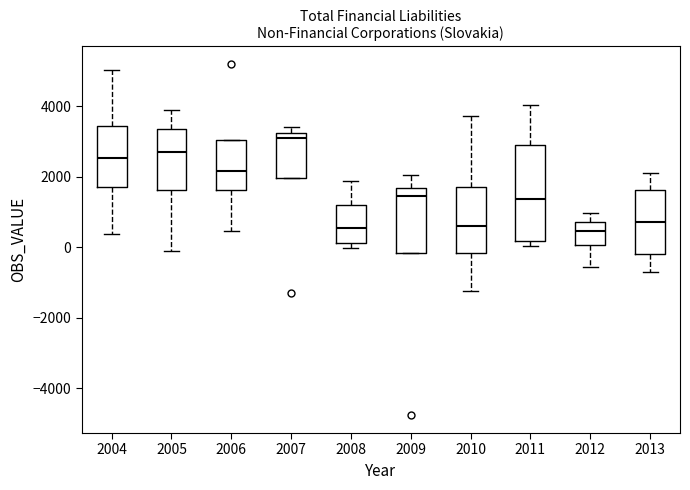

Reading left to right, read every box against the y-axis: the position of its median line, the range the box covers, and the ends of its whiskers. The values are not printed on the chart, so give them approximately, as read against the axis.

2004: median 2600, box 1800 to 3400, whiskers 400 to 5000
2005: median 2600, box 1600 to 3400, whiskers -200 to 3800
2006: median 2200, box 1600 to 3000, whiskers 400 to 3000
2007: median 3000, box 2000 to 3200, whiskers 2000 to 3400
2008: median 600, box 200 to 1200, whiskers 0 to 1800
2009: median 1400, box -200 to 1600, whiskers -200 to 2000
2010: median 600, box -200 to 1800, whiskers -1200 to 3800
2011: median 1400, box 200 to 3000, whiskers 0 to 4000
2012: median 400, box 0 to 800, whiskers -600 to 1000
2013: median 800, box -200 to 1600, whiskers -800 to 2200